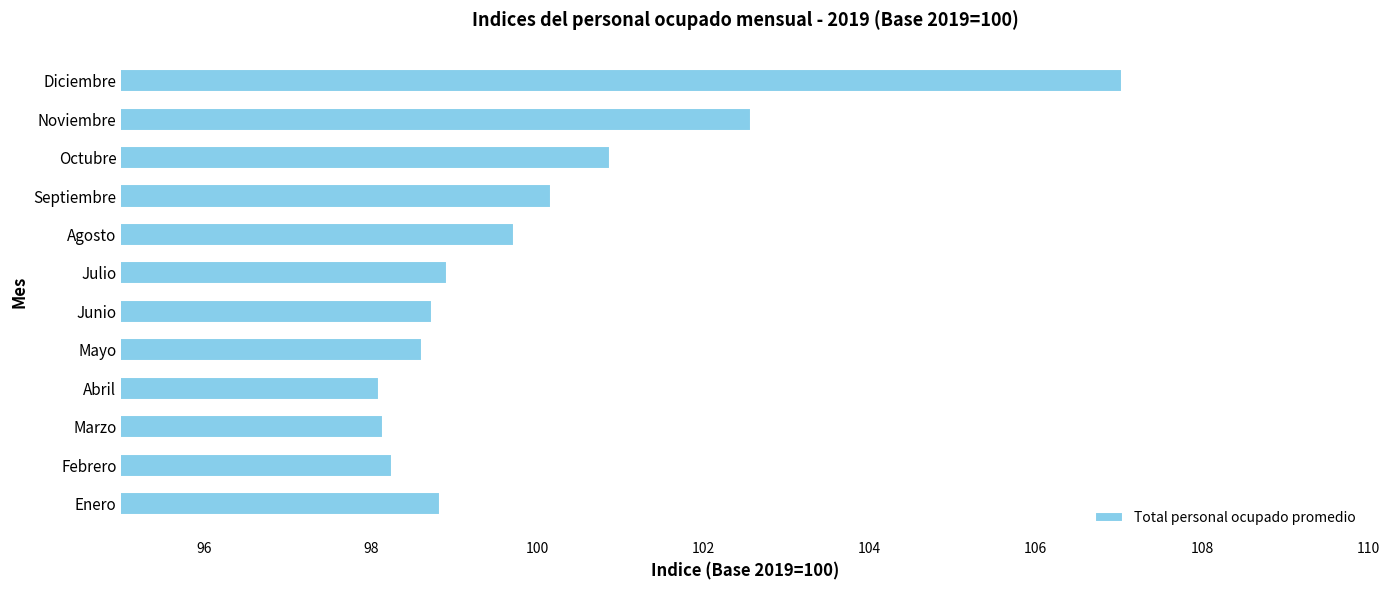

Which category has the highest value across all series?

Diciembre